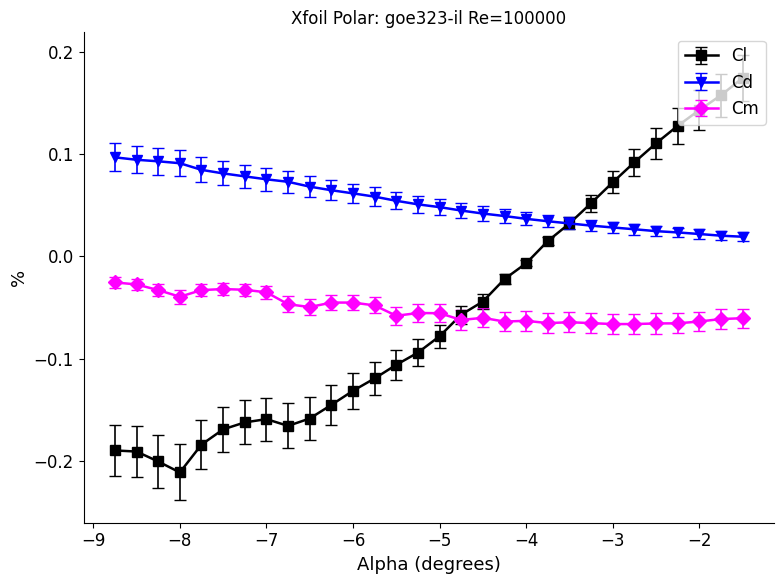

At how many categories does at least one series exceed 0?

30